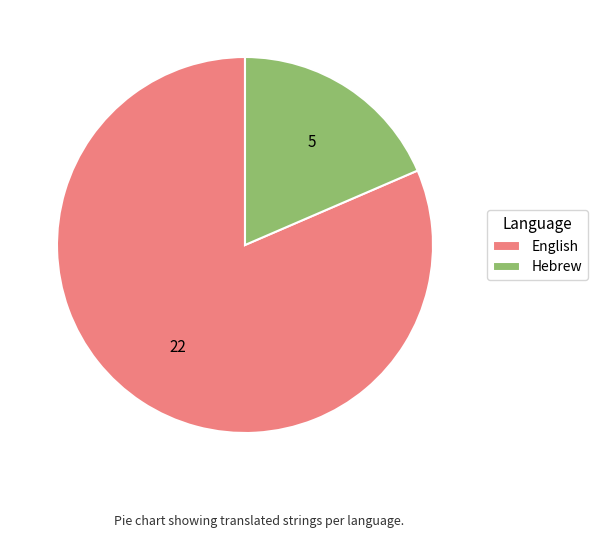

Is there any slice that represents more than half of the pie?

Yes